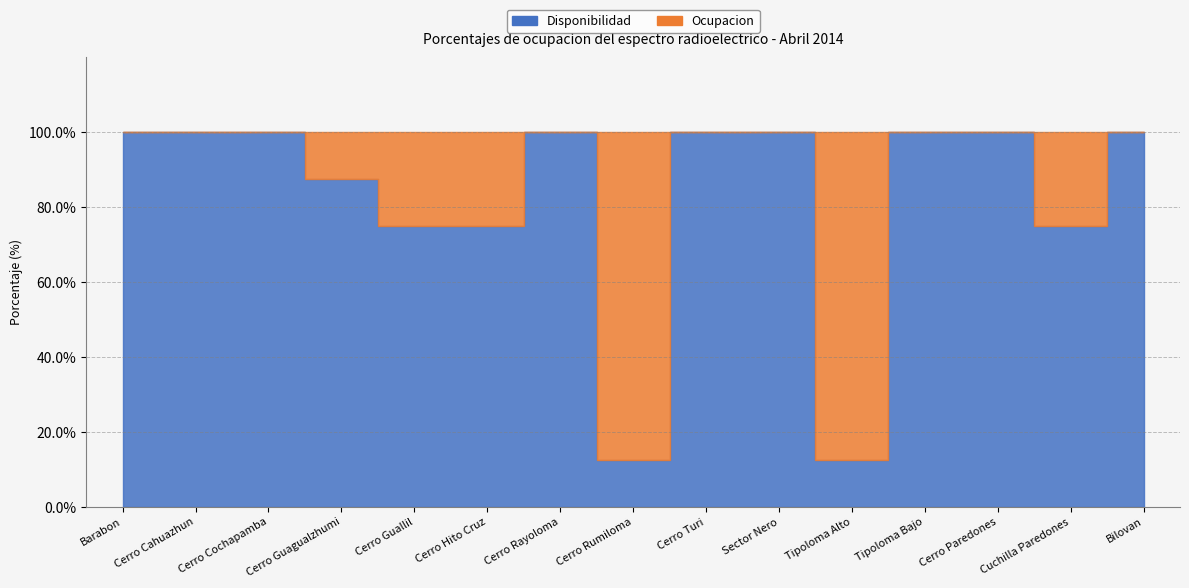

Reading left to right, transcribe all the data shown in this chart.

Ocupacion: Barabon=0.0	Cerro Cahuazhun=0.0	Cerro Cochapamba=0.0	Cerro Guagualzhumi=12.5	Cerro Guallil=25.0	Cerro Hito Cruz=25.0	Cerro Rayoloma=0.0	Cerro Rumiloma=87.5	Cerro Turi=0.0	Sector Nero=0.0	Tipoloma Alto=87.5	Tipoloma Bajo=0.0	Cerro Paredones=0.0	Cuchilla Paredones=25.0	Bilovan=0.0
Disponibilidad: Barabon=100.0	Cerro Cahuazhun=100.0	Cerro Cochapamba=100.0	Cerro Guagualzhumi=87.5	Cerro Guallil=75.0	Cerro Hito Cruz=75.0	Cerro Rayoloma=100.0	Cerro Rumiloma=12.5	Cerro Turi=100.0	Sector Nero=100.0	Tipoloma Alto=12.5	Tipoloma Bajo=100.0	Cerro Paredones=100.0	Cuchilla Paredones=75.0	Bilovan=100.0